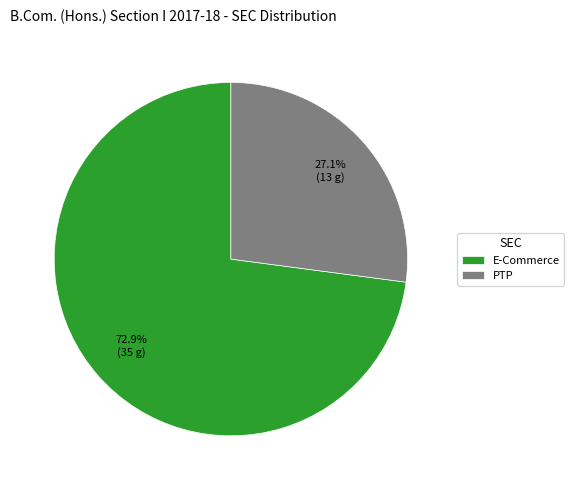

Between E-Commerce and PTP, which is larger?

E-Commerce